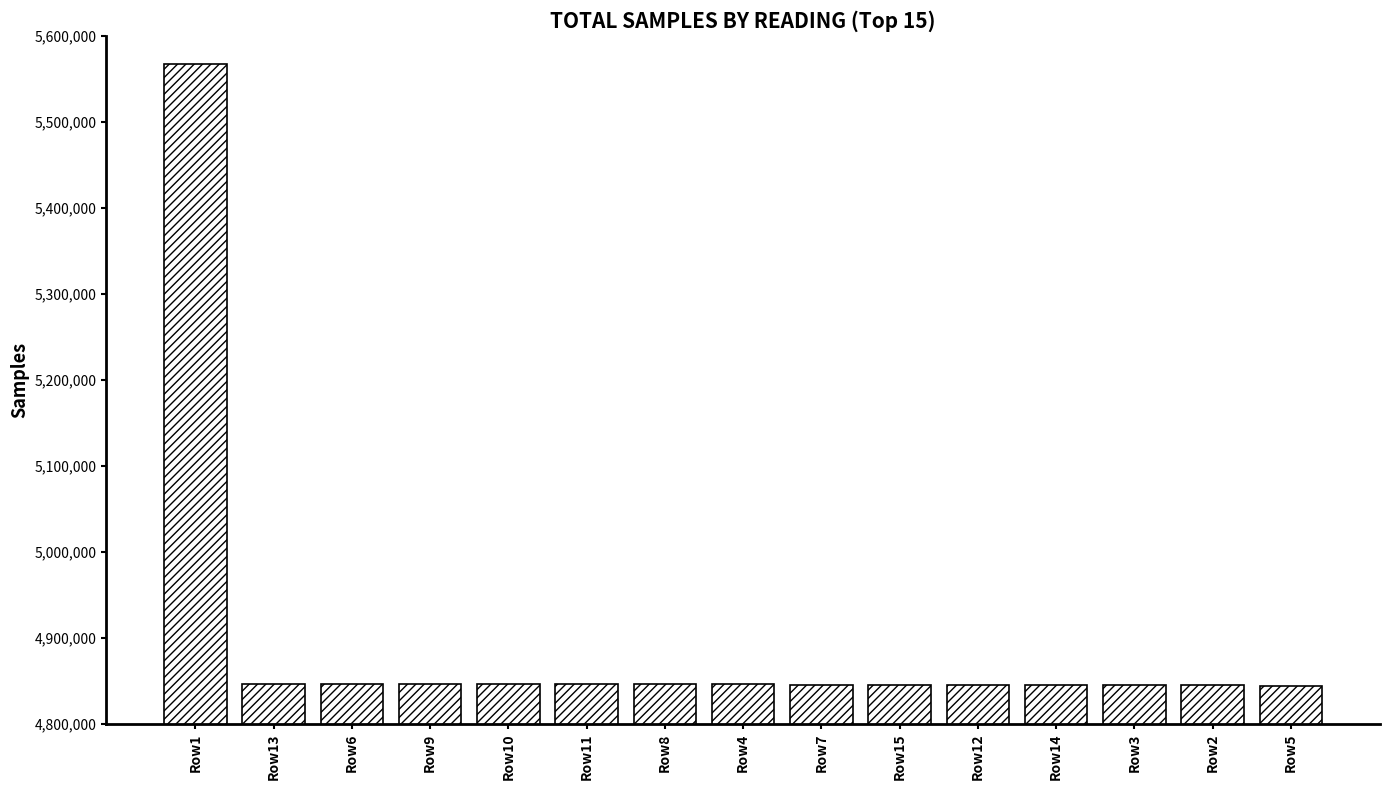

Is it true that the value at Row7 is 7170275?

False